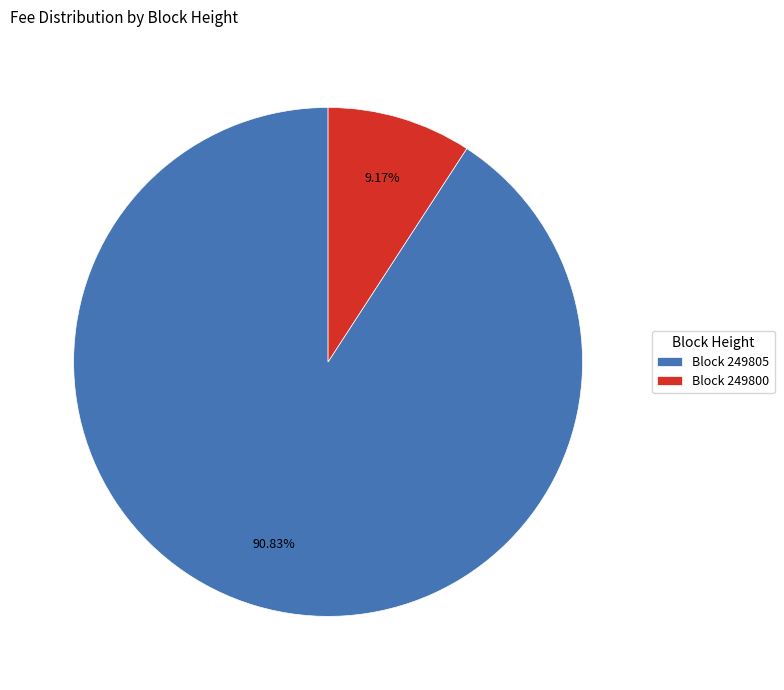

How many segments does this pie chart have?

2